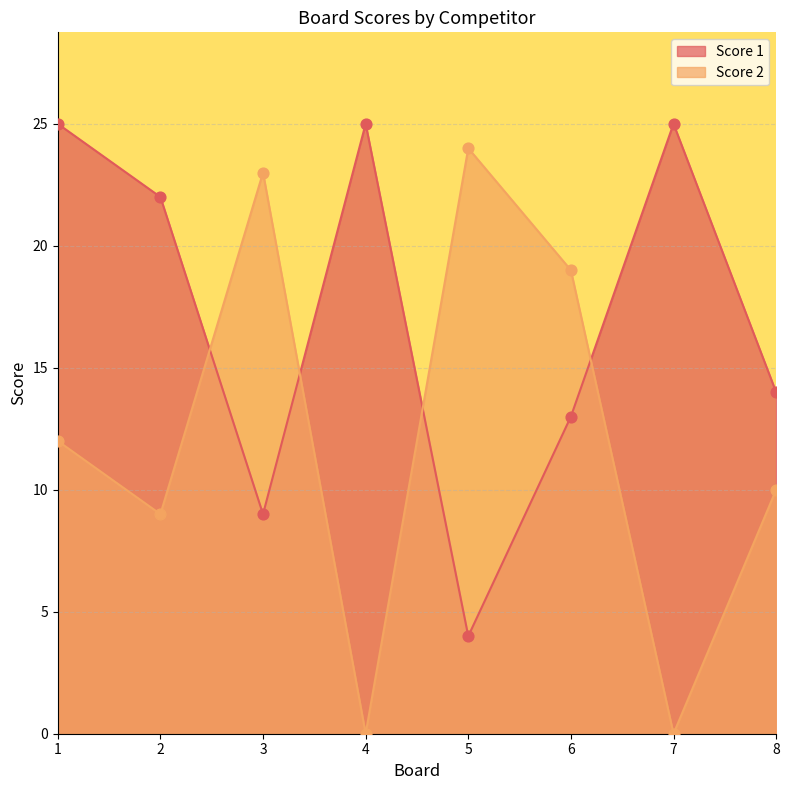

What are all the series names shown in the legend?

Score 1, Score 2